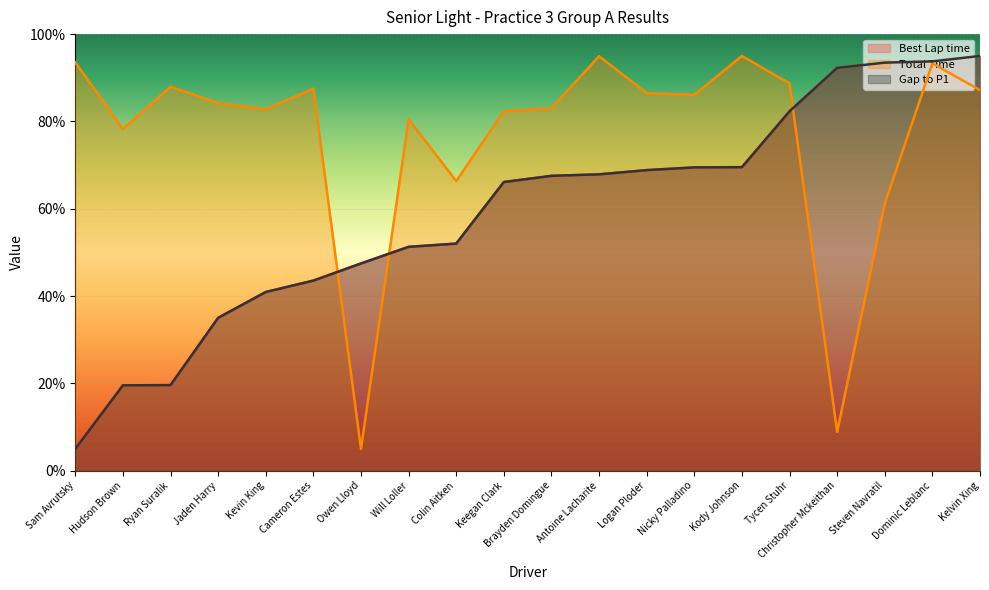

What is the difference between the Total Time values at Ryan Suralik and Hudson Brown?

9.7